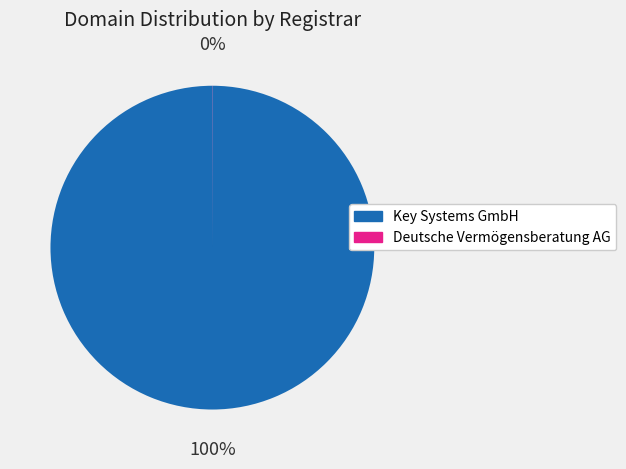

Which category has the biggest portion of the pie?

Key Systems GmbH